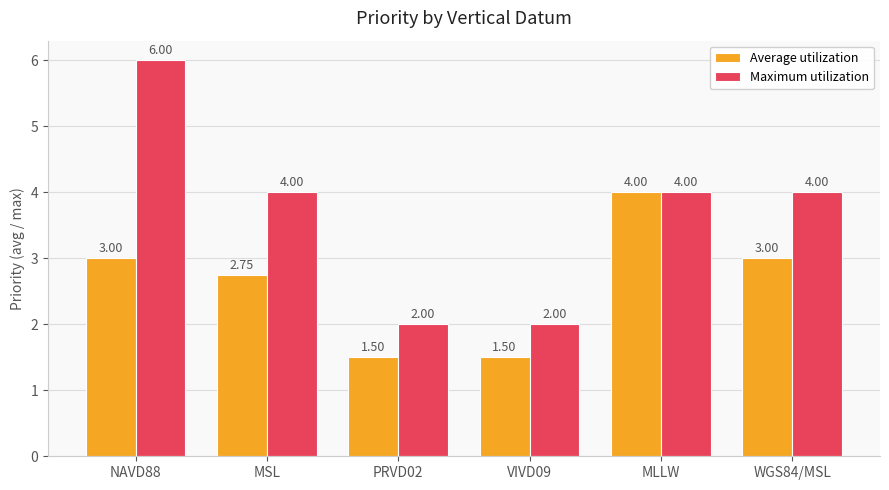

What position from the right is NAVD88?

6